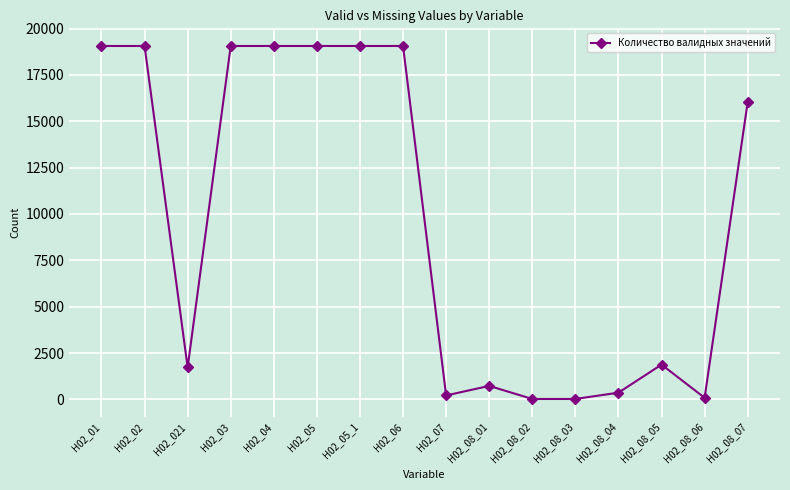

What is the change in value from H02_021 to H02_08_03?

-1704